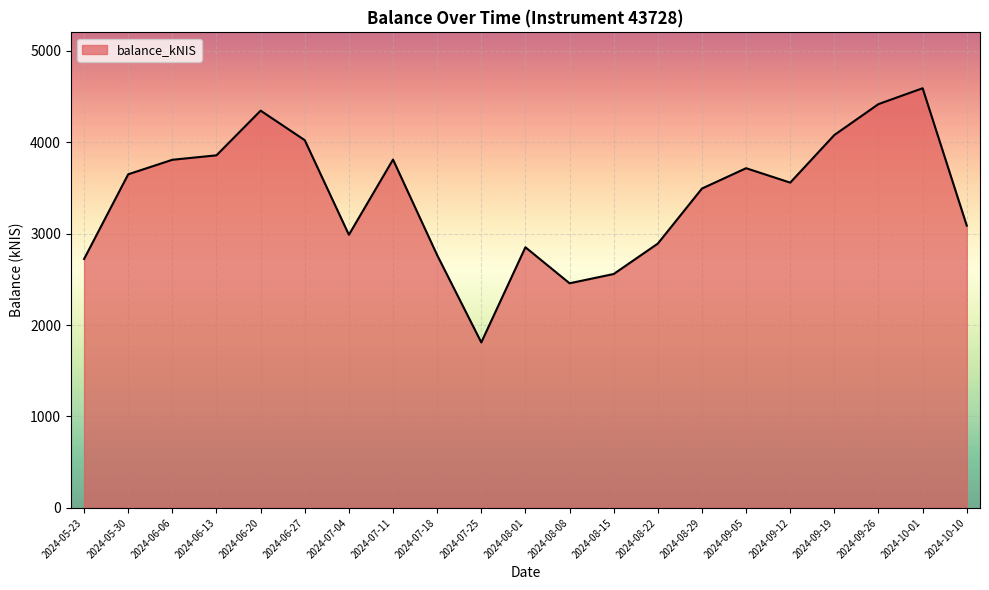

What is the greatest value displayed?

4589.0